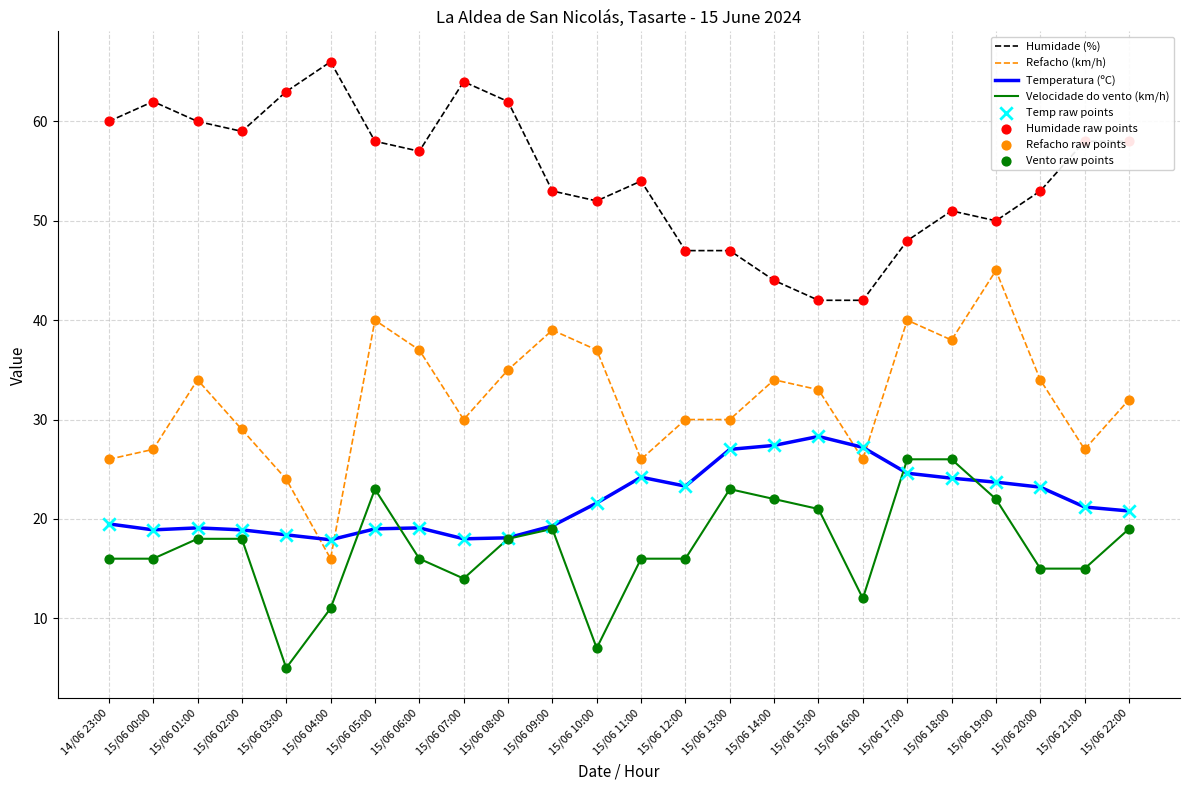

Which series has the largest total across all categories?

Humidade (%)